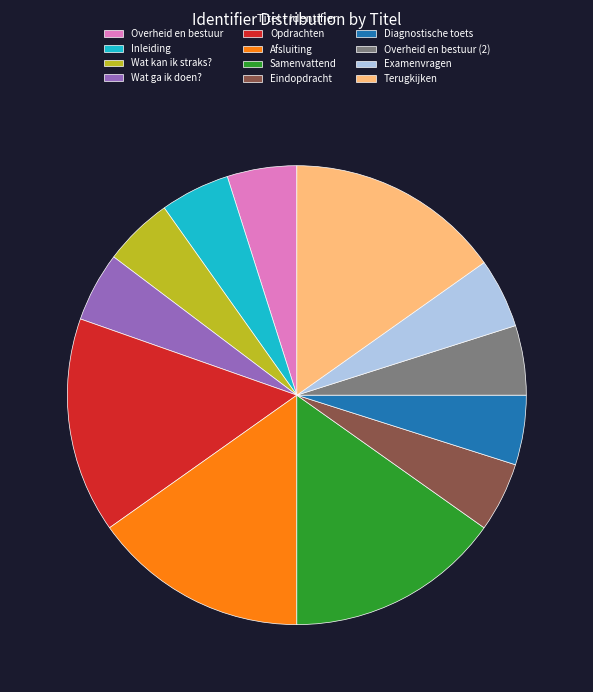

How many segments does this pie chart have?

12